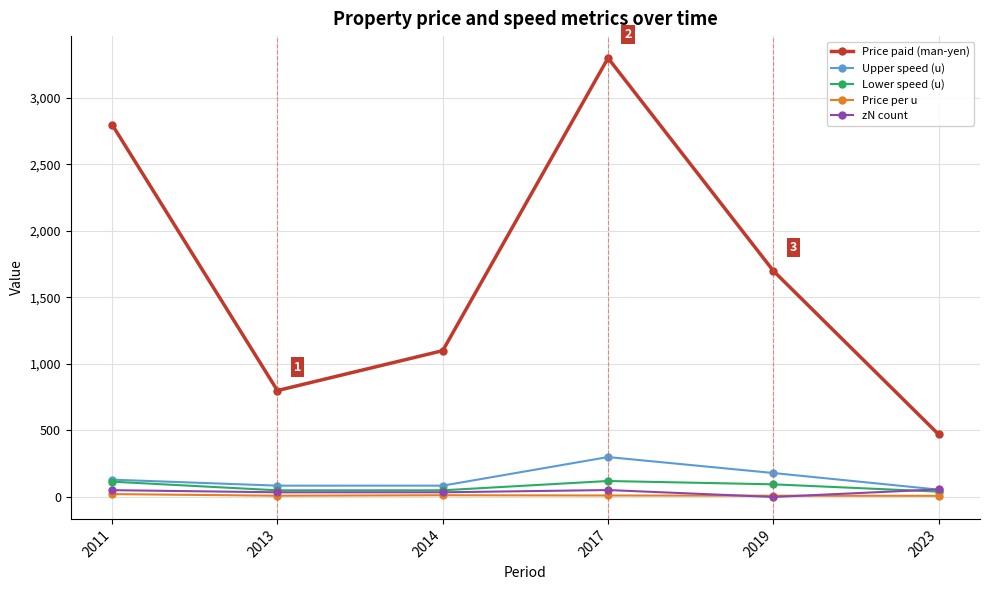

Is it true that Upper speed (u) equals 85.0 at 2013?

True